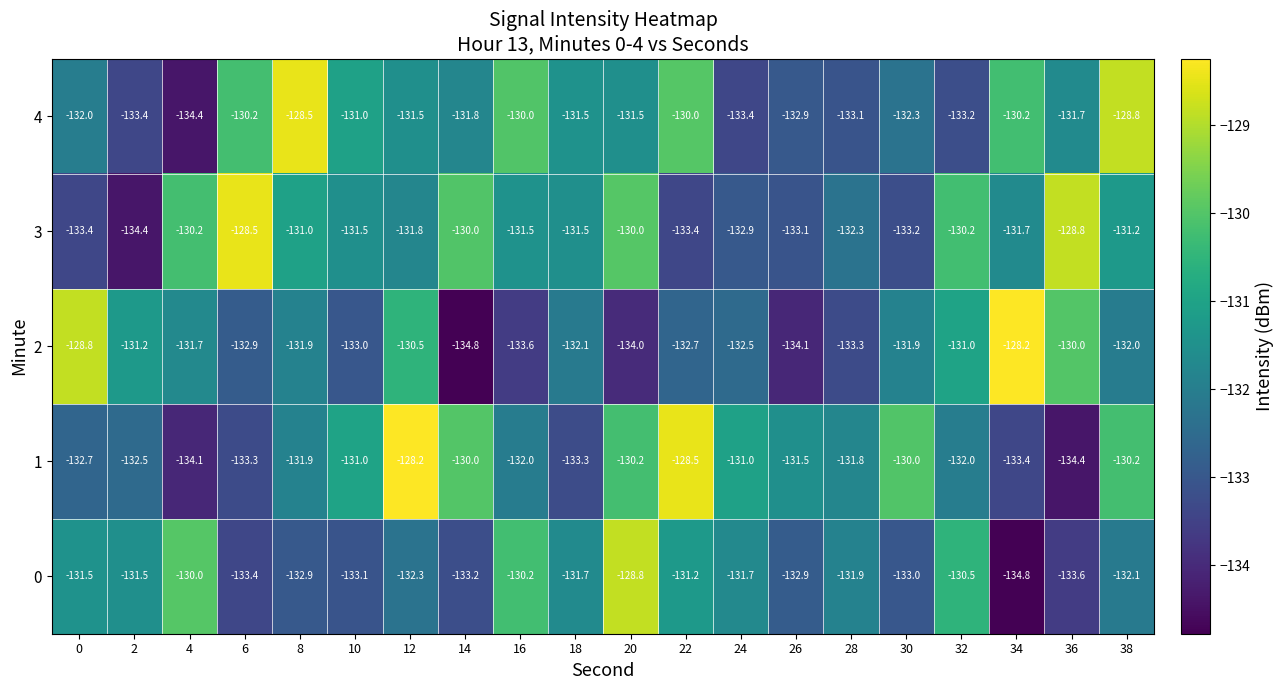

At 28, list the series in order from smallest to largest.

2, 4, 3, 0, 1